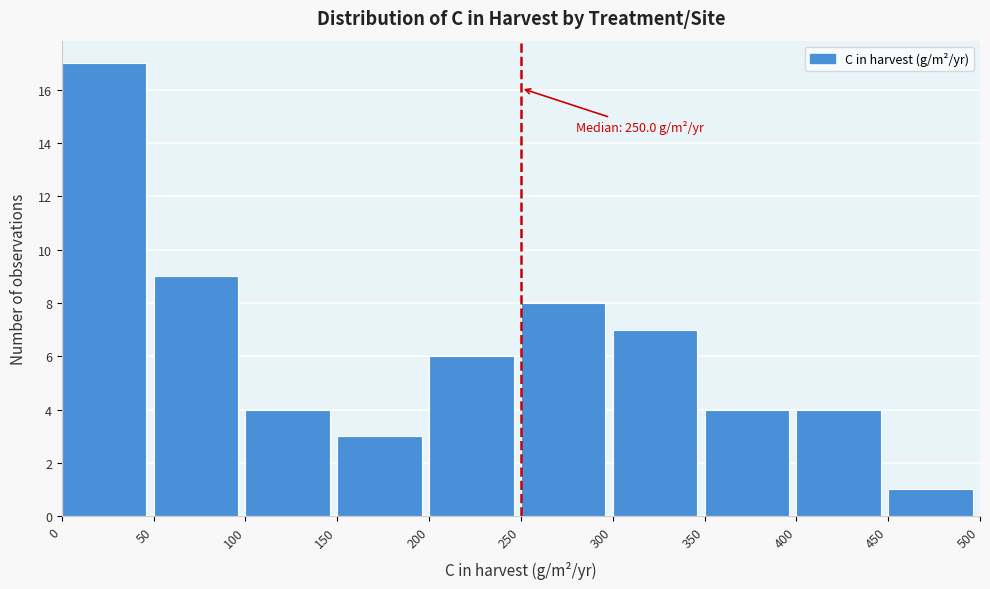

Over which range of the x-axis is the bar tallest?

0 to 50